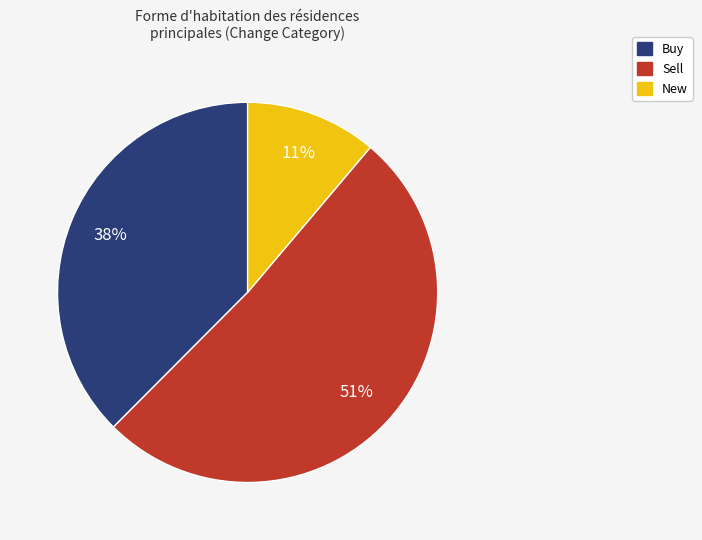

To the nearest percent, what is the average slice percentage?

33%